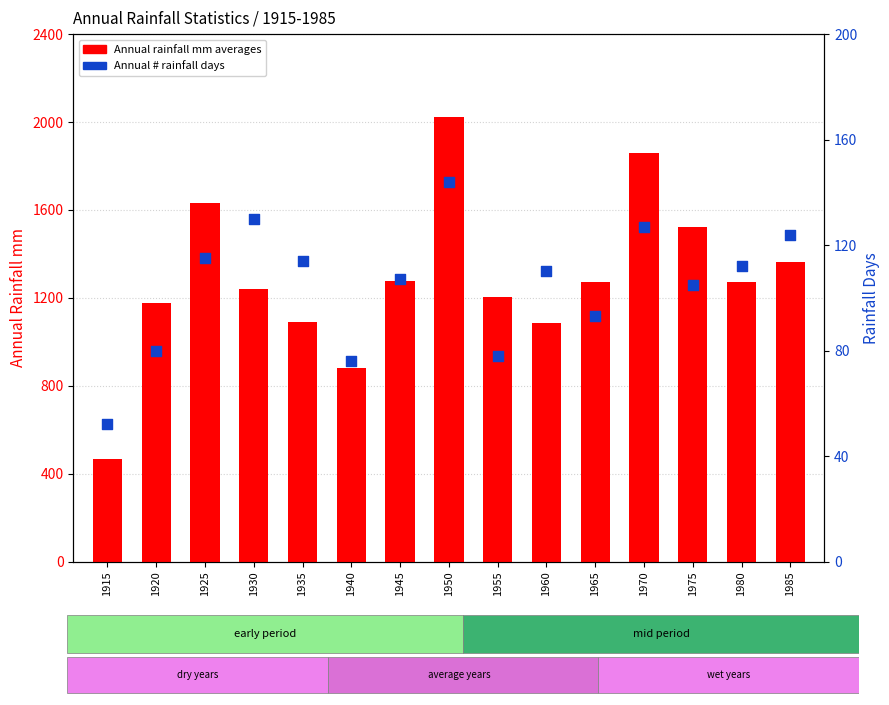

Which series contains the highest Y value?

Annual rainfall mm averages